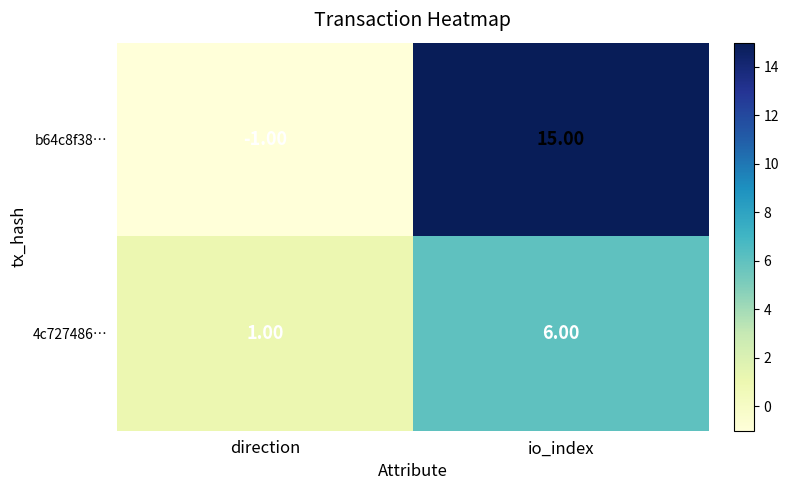

At which category is the sum across all series the highest?

io_index